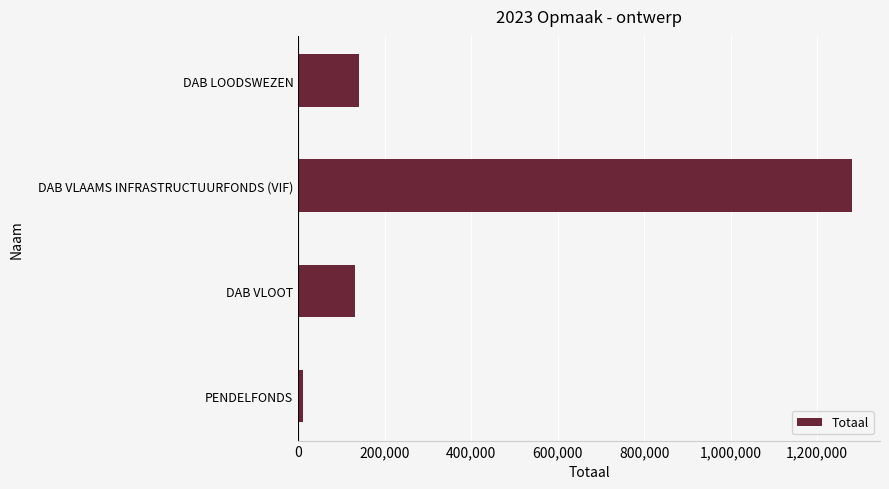

The chart shows a value of 1281440 at DAB VLAAMS INFRASTRUCTUURFONDS (VIF). True or false?

True